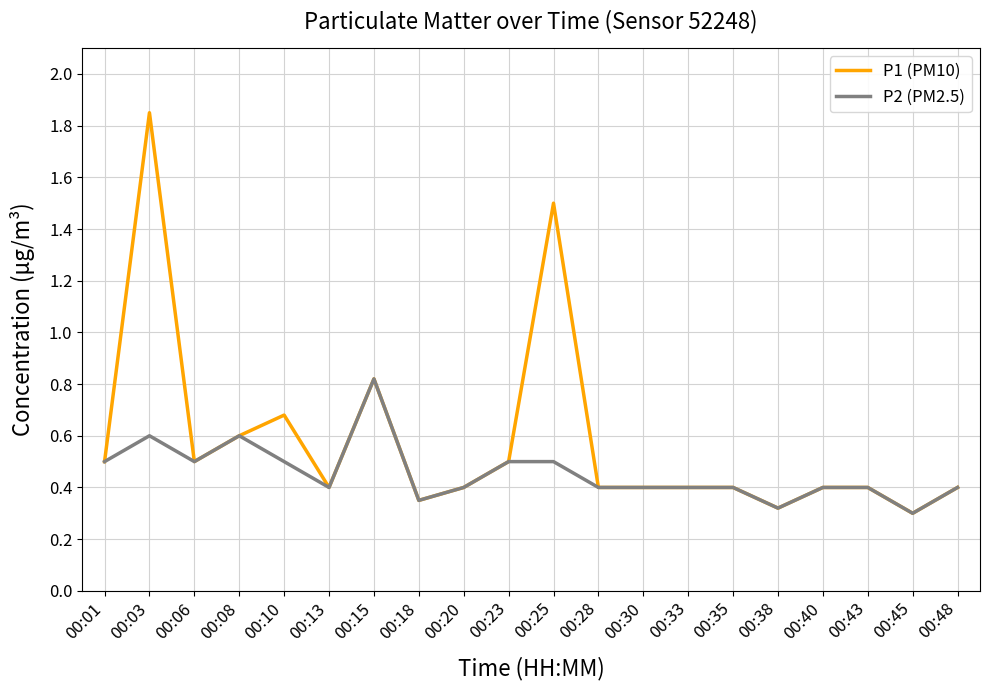

What is the highest value of the P2 (PM2.5) series?

0.8